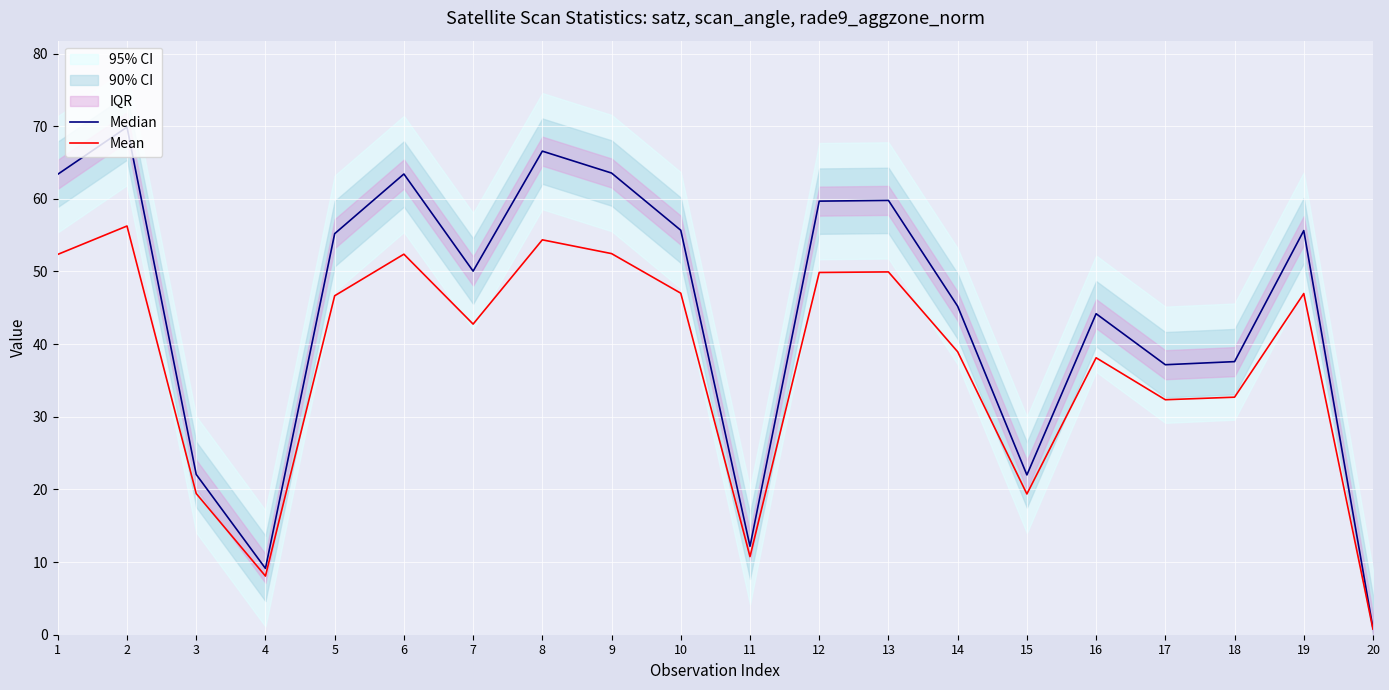

Does the chart display data point markers on the line(s)?

No